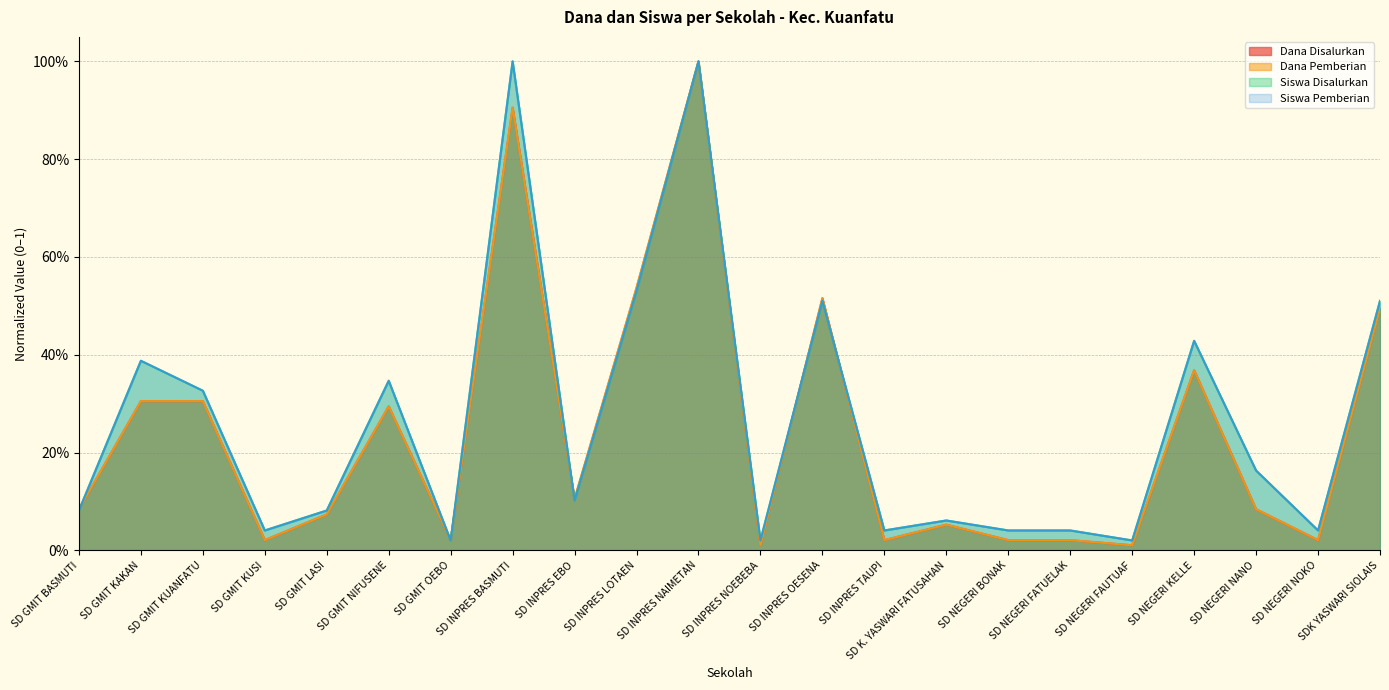

Does the chart have visible grid lines?

Yes